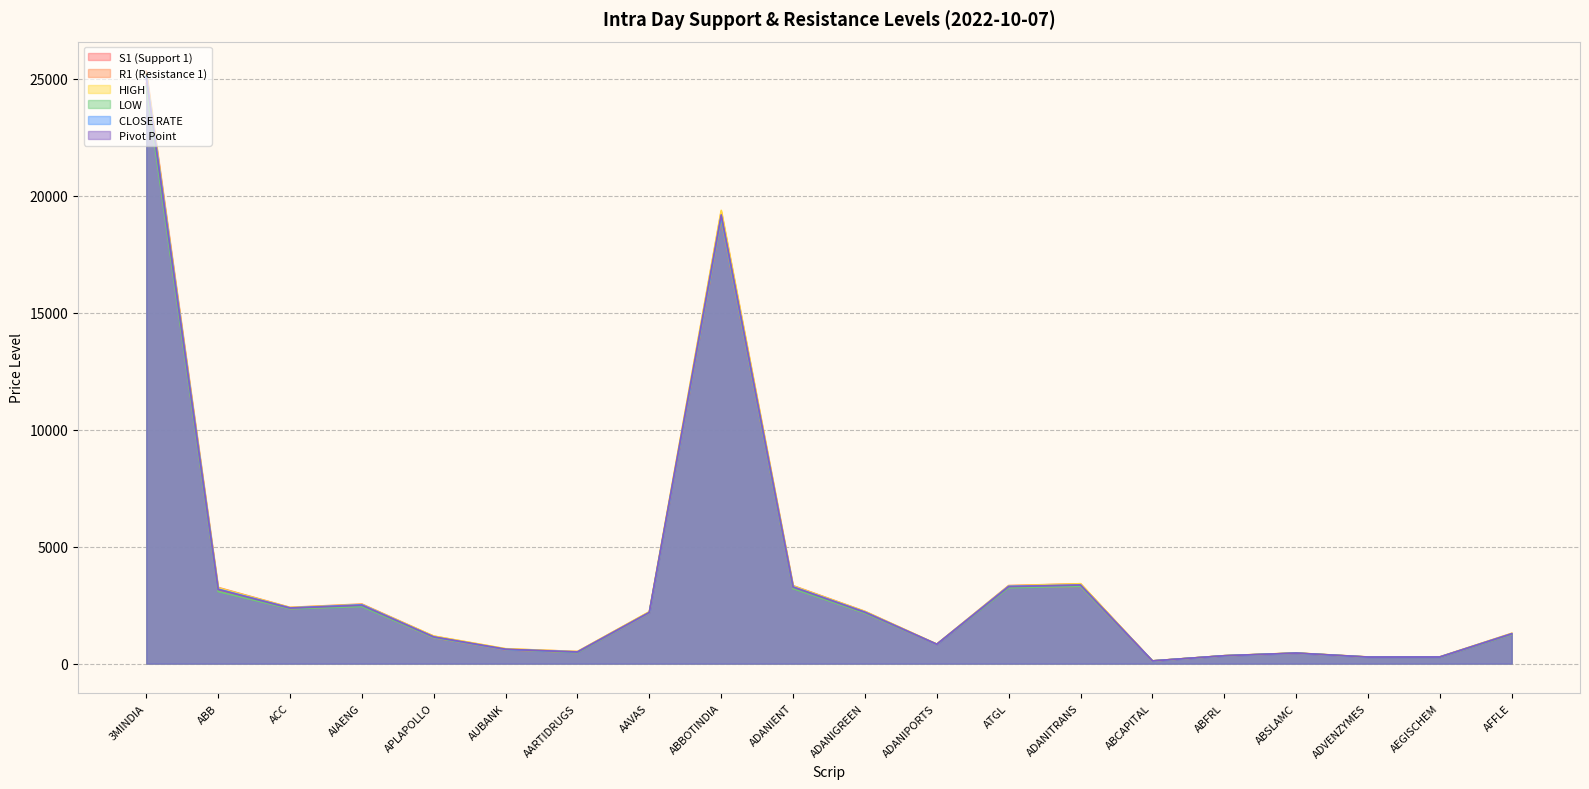

At which category is the sum across all series the highest?

3MINDIA